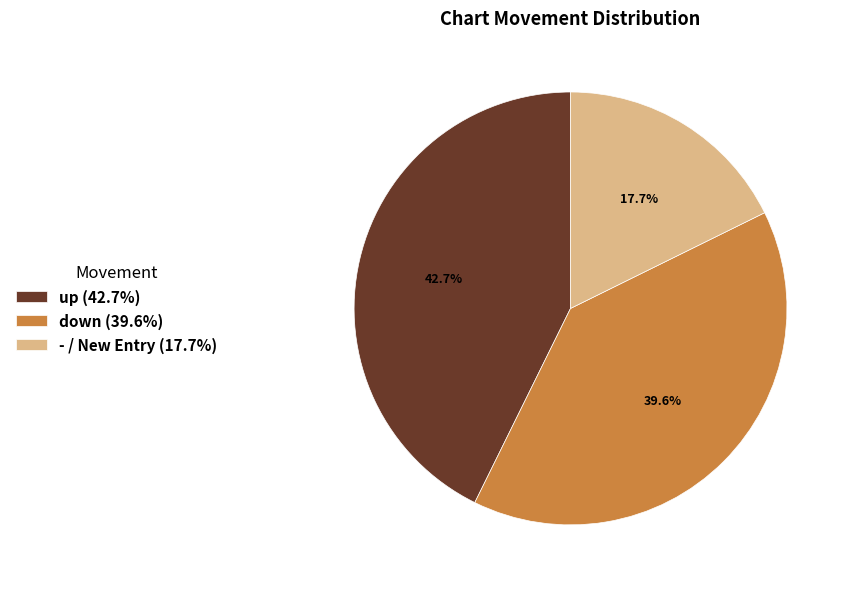

How much of the chart is everything except down?

60.4%